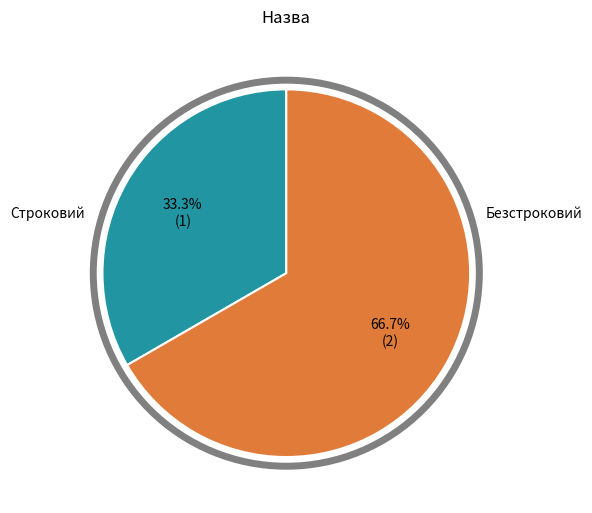

Count the number of slices in the pie.

2